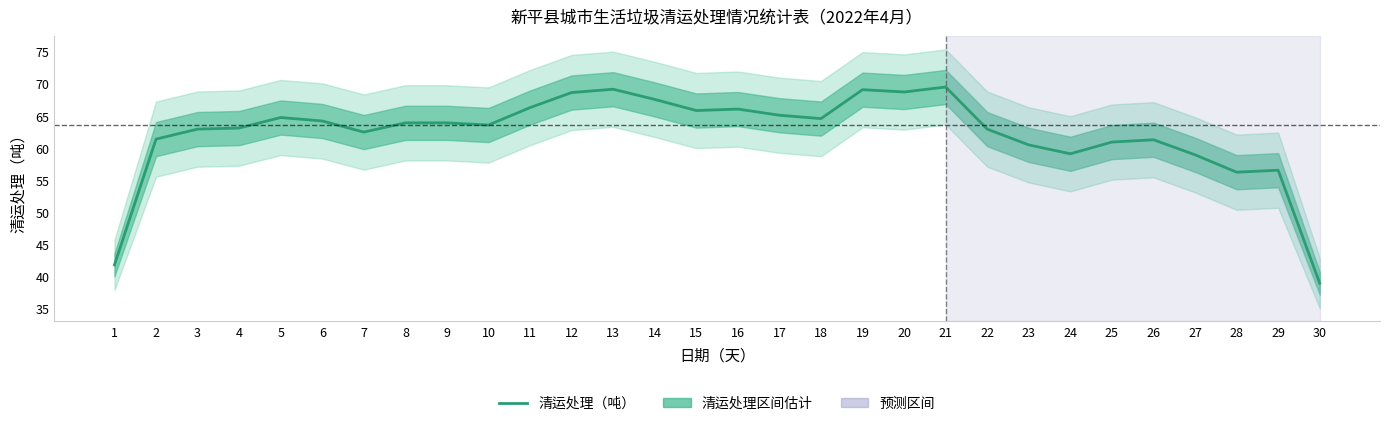

What is the greatest value displayed?

69.5